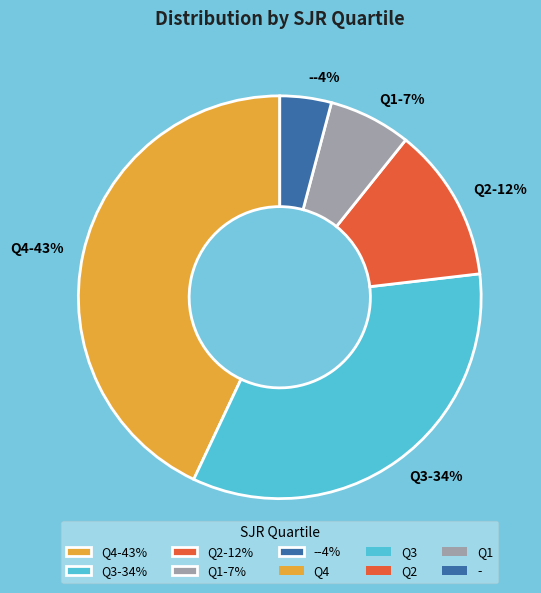

What is the largest slice in the pie chart?

Q4